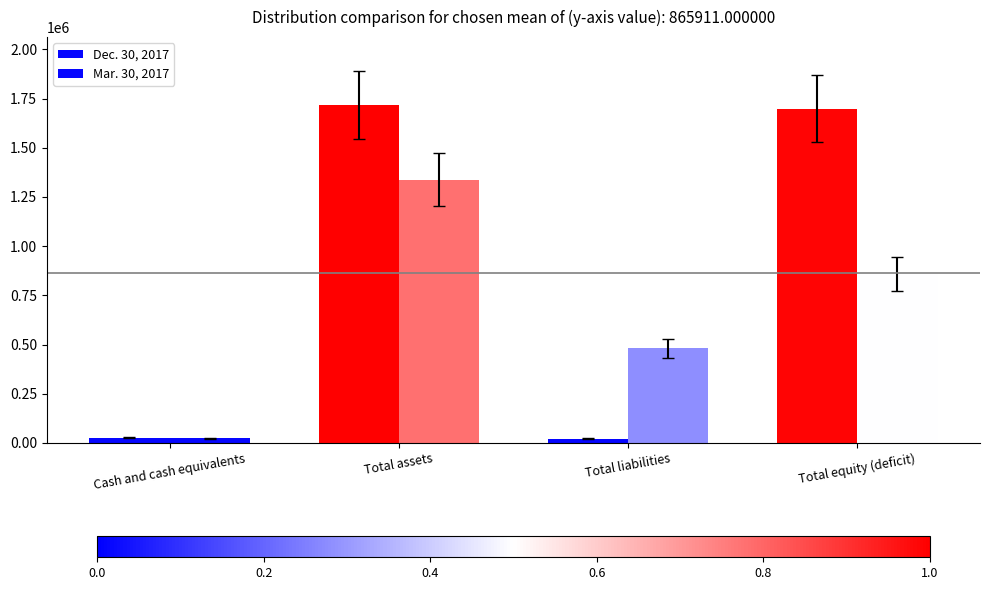

How many series are shown in this chart?

2